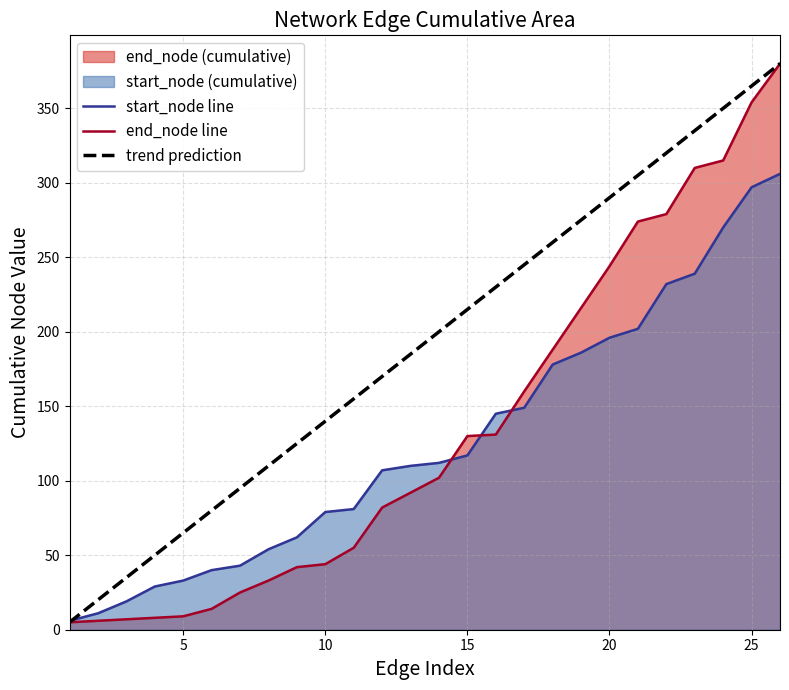

What is the sum of all start_node line values?

3303